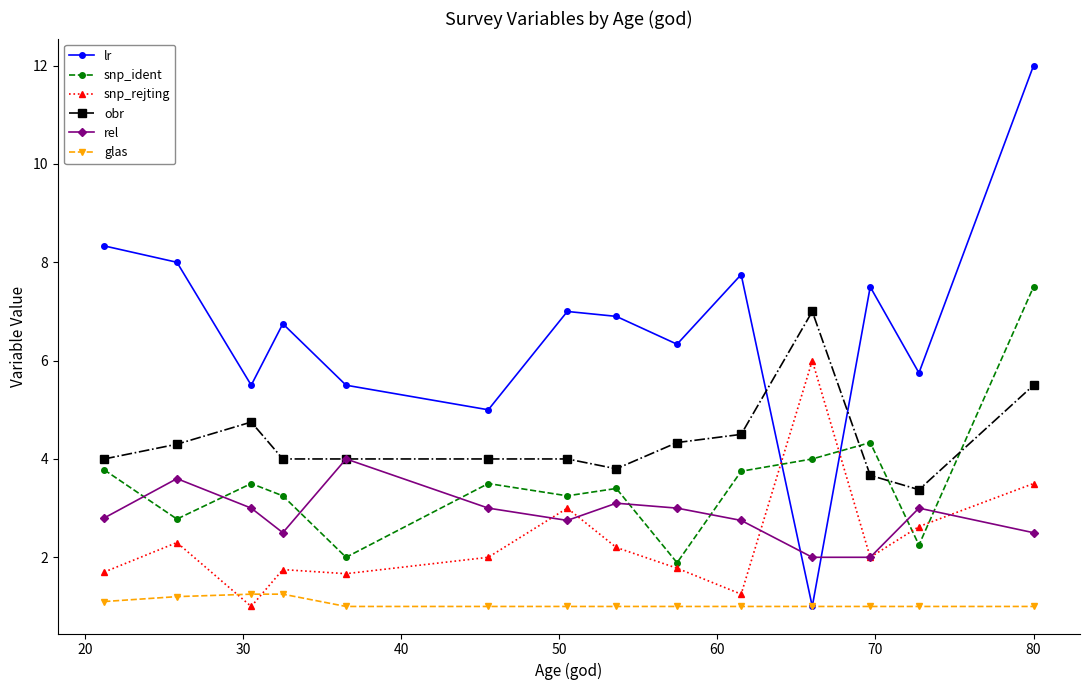

What is the sum of all lr values?

93.3